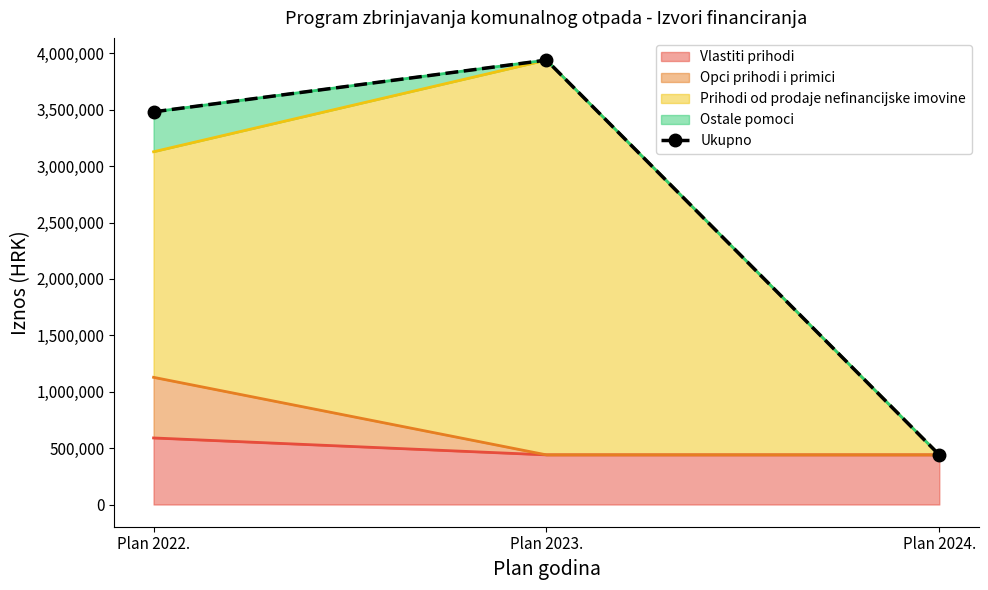

What is the sum of the values at Plan 2022. and Plan 2023.?

7421250